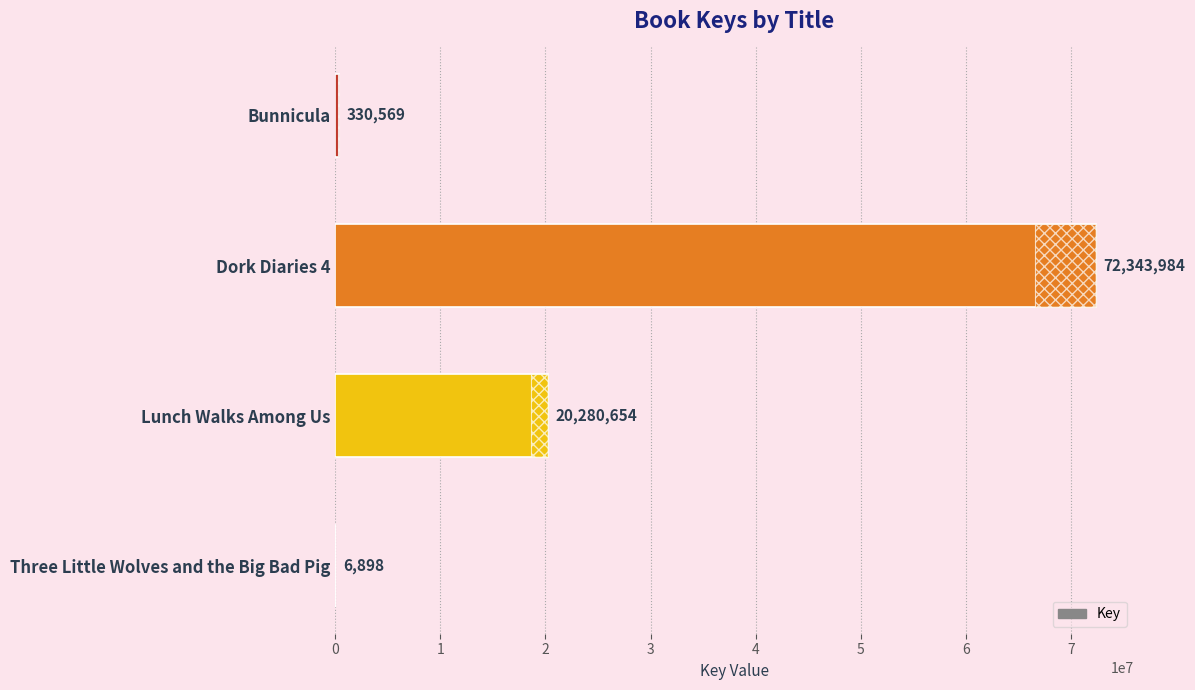

At which category does the chart reach its minimum across all series?

Three Little Wolves and the Big Bad Pig